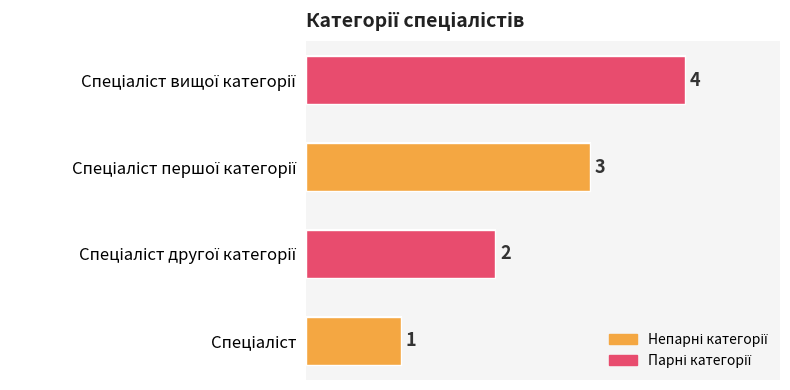

How many data points are less than 3?

2